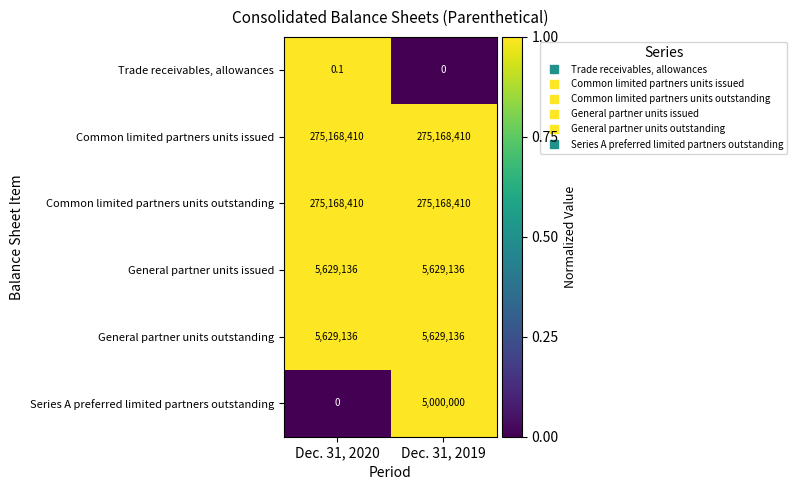

Is it true that General partner units outstanding equals 2132676.1 at Dec. 31, 2019?

False